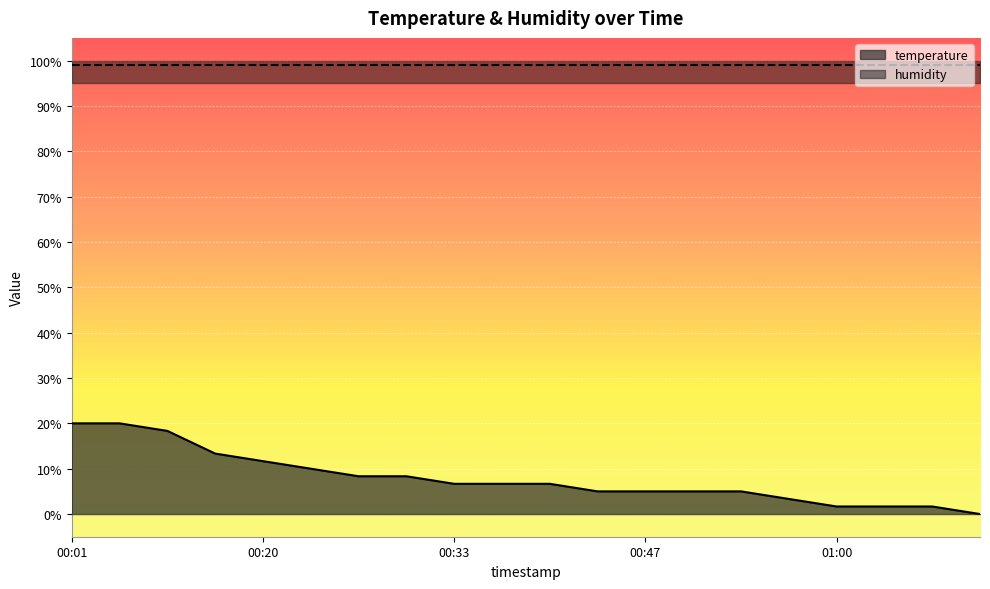

What is the difference between the maximum and minimum values?

20.0